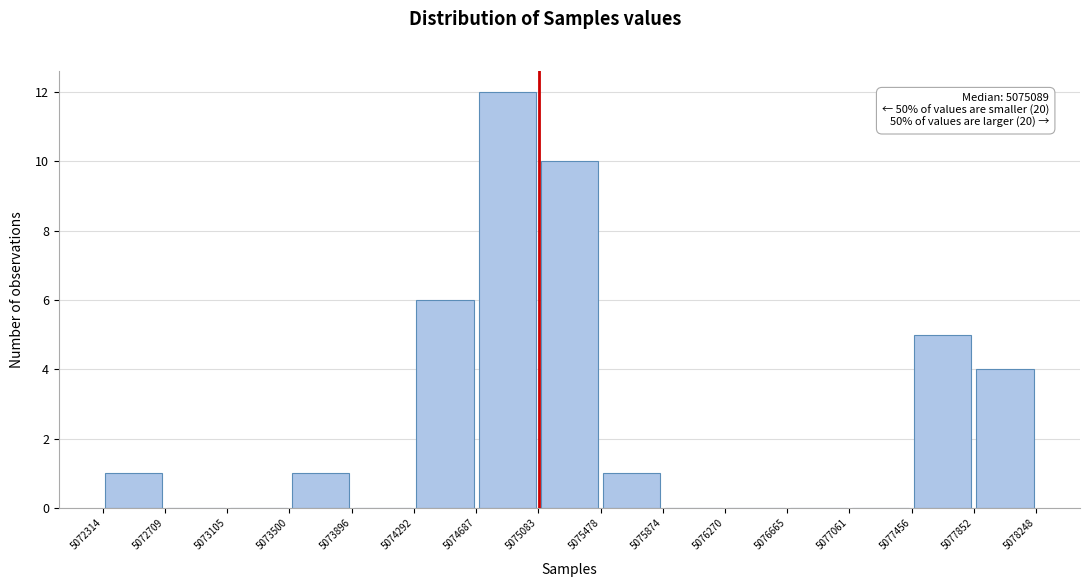

Which range on the x-axis has the tallest bar?

5074687 to 5075083